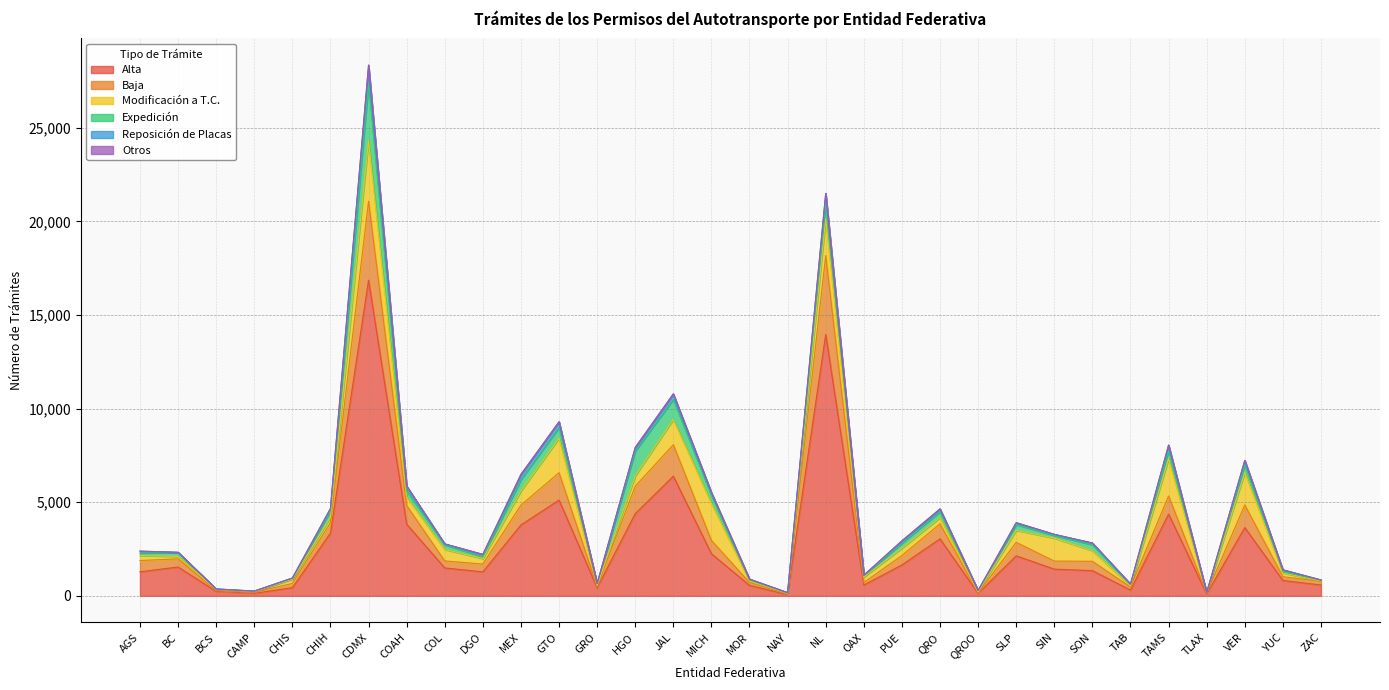

Reading left to right, list all the values displayed in this chart.

Alta: 1284	1539	237	137	433	3350	16857	3828	1490	1279	3787	5114	431	4392	6389	2246	558	68	13958	574	1651	3043	133	2137	1426	1346	308	4366	100	3645	821	579
Baja: 602	436	36	46	231	563	4220	994	374	418	1058	1461	71	1463	1681	713	152	23	4212	137	502	801	24	721	429	499	157	967	37	1208	198	196
Modificación a T.C.: 265	126	77	47	223	290	3238	459	612	293	758	1846	51	555	1349	1985	83	48	1960	292	393	334	61	641	1228	564	64	1984	20	1741	205	24
Expedición: 135	213	14	19	47	335	3061	334	250	98	607	568	86	1312	1073	422	62	20	856	75	263	321	65	307	142	321	81	445	16	415	74	33
Reposición de Placas: 101	12	4	6	17	125	941	245	47	126	273	304	14	198	276	144	37	13	502	24	128	144	3	101	58	88	14	289	3	220	92	17
Otros: 1	0	1	0	1	1	35	3	1	1	4	2	5	9	28	6	1	0	5	1	2	0	0	1	1	7	10	1	1	6	0	0